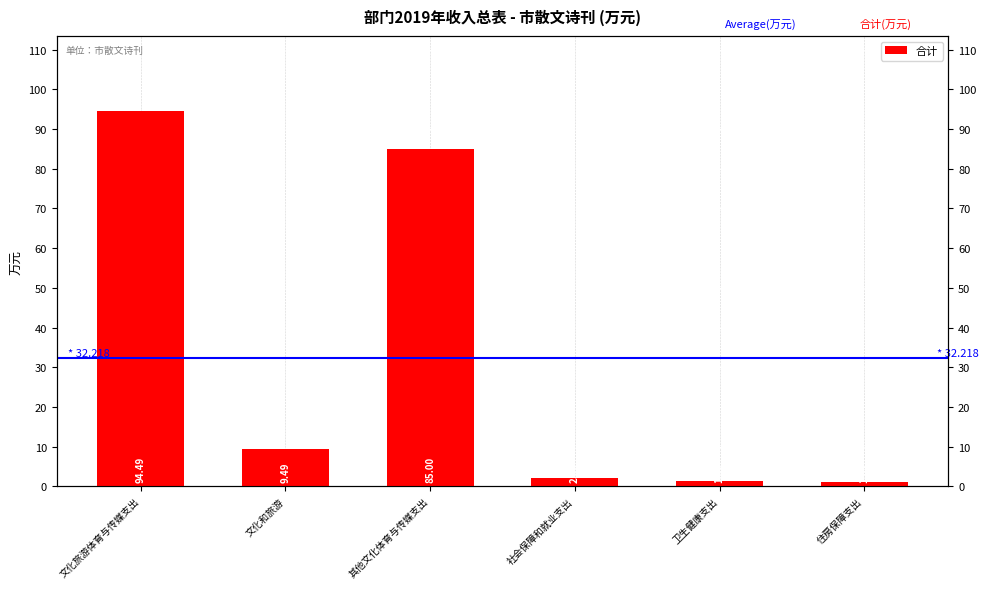

What is the change in value from 文化旅游体育与传媒支出 to 卫生健康支出?

-93.2